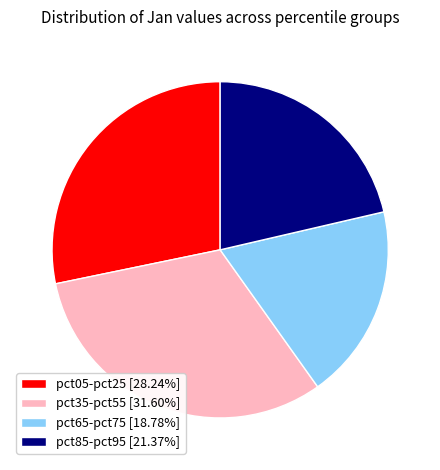

Is pct05-pct25 [28.24%] the majority of the pie?

No